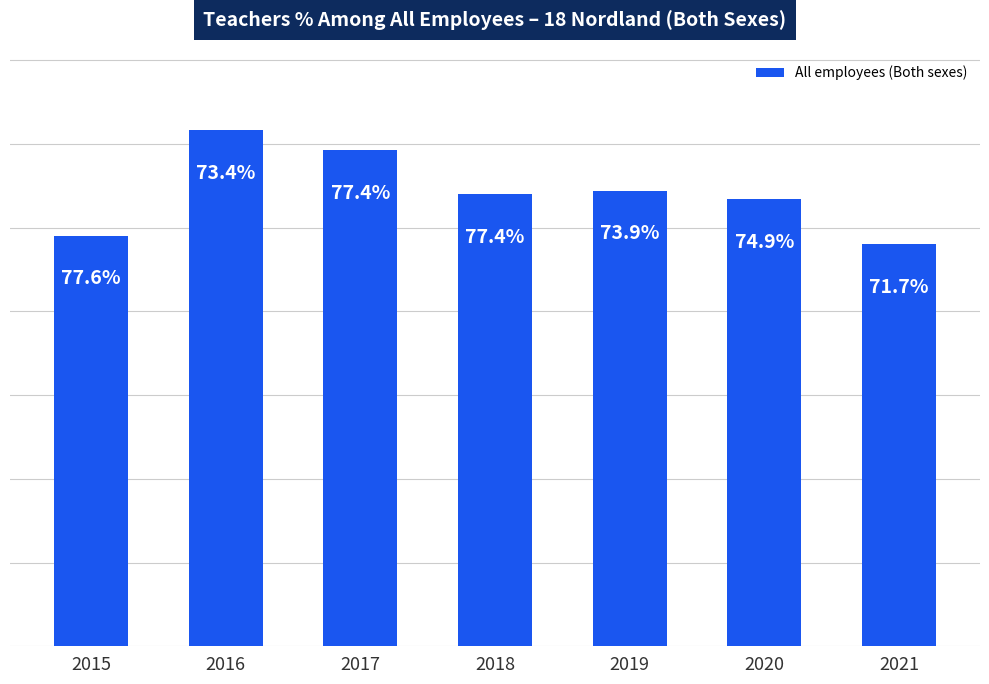

Are the bars horizontal?

No